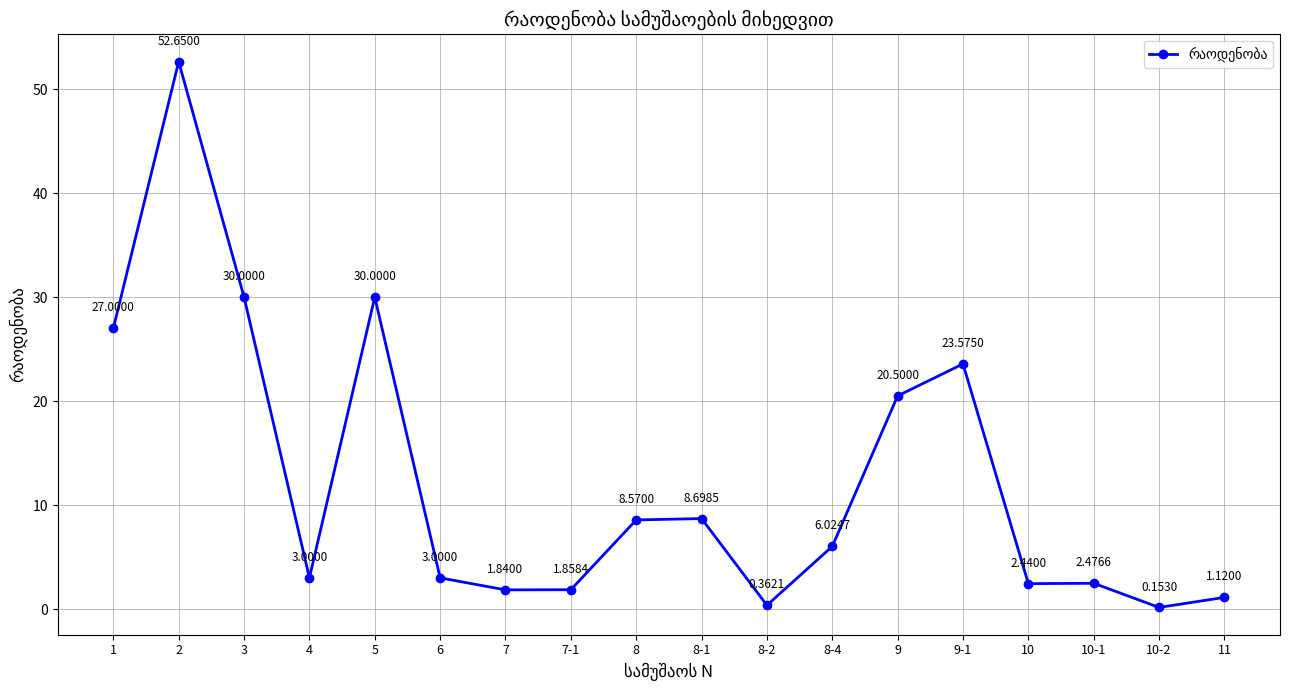

True or false: the data has more than 0 interior local peaks.

True